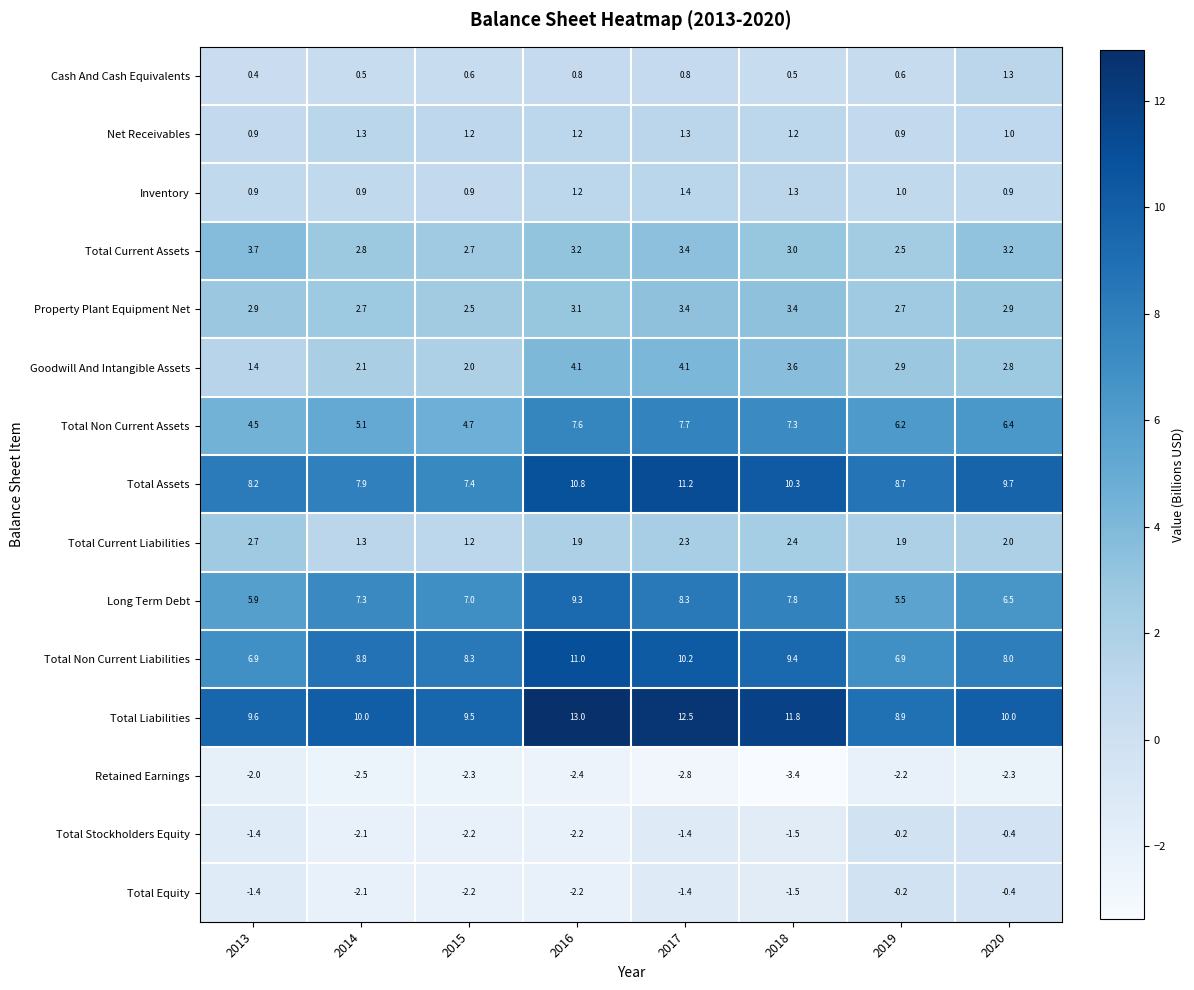

At how many categories does at least one series exceed 12?

2